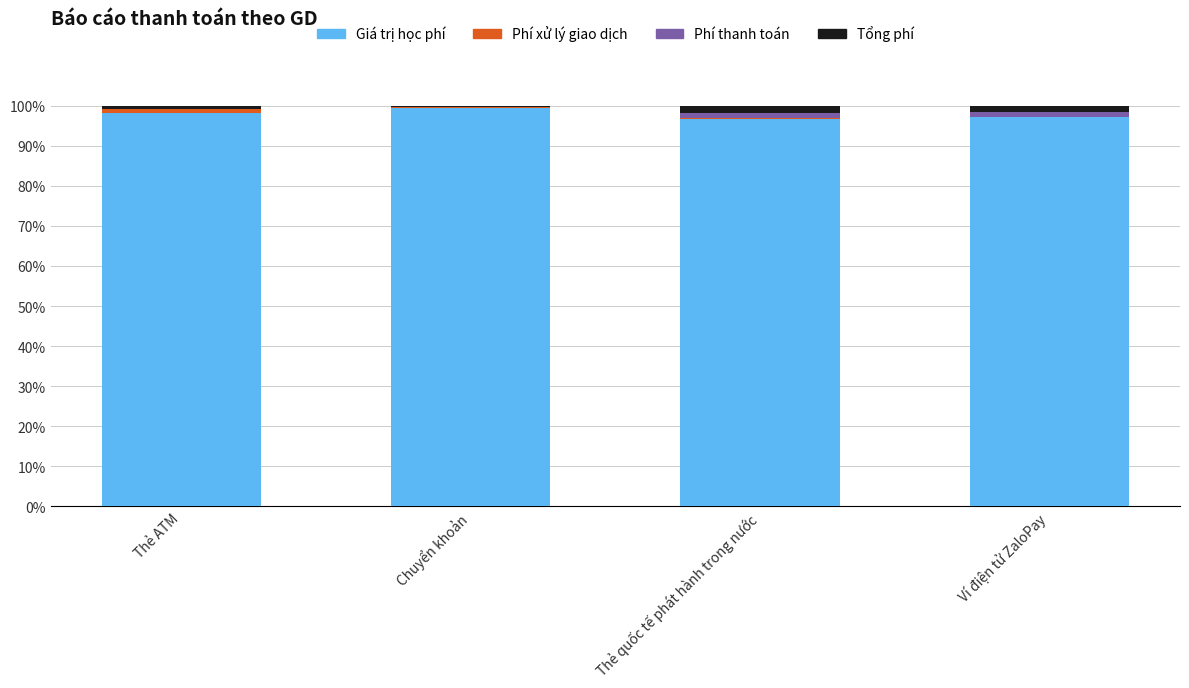

What is the highest value of the Giá trị học phí series?

99.3